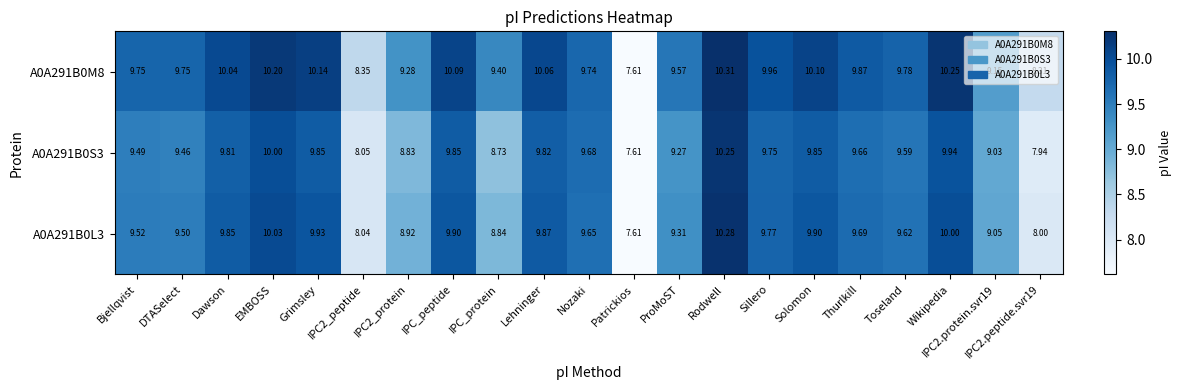

Where does the A0A291B0L3 series first go above 9?

Bjellqvist